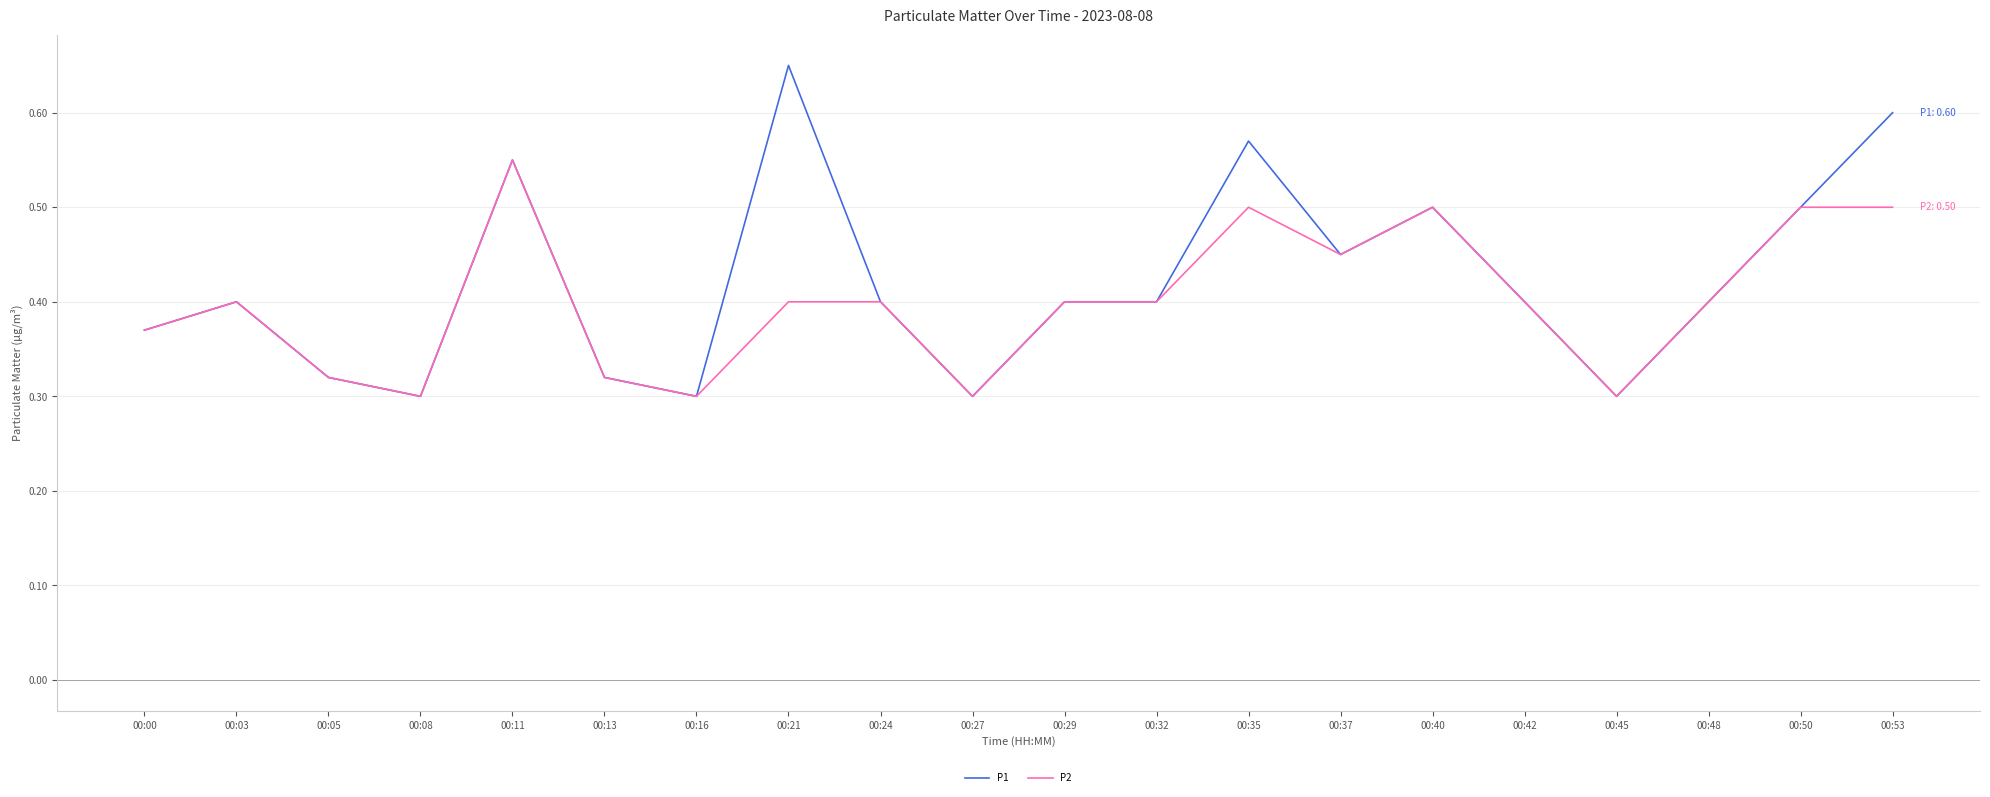

At which label does P2 reach its peak?

00:11